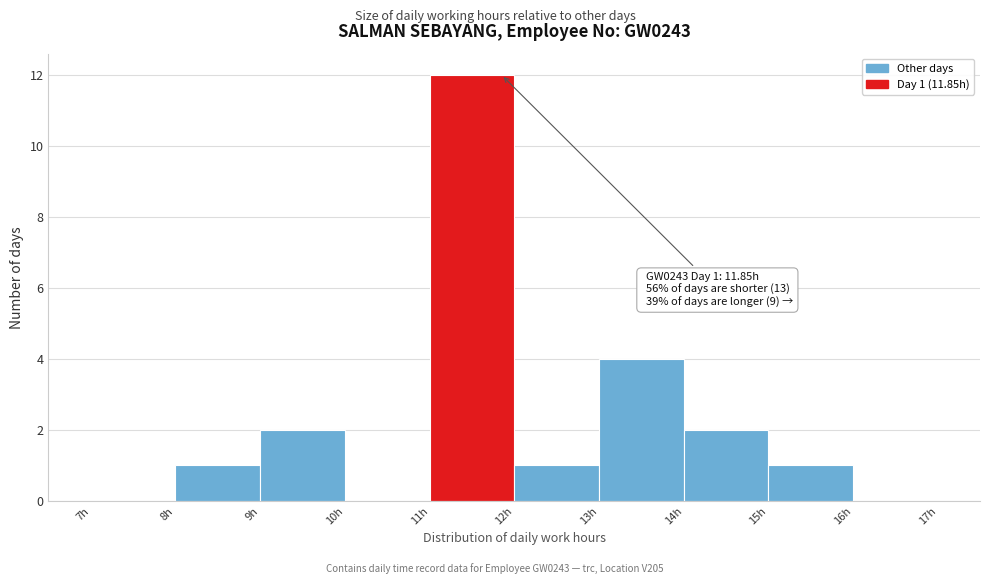

Which range on the x-axis has the tallest bar?

11 to 12